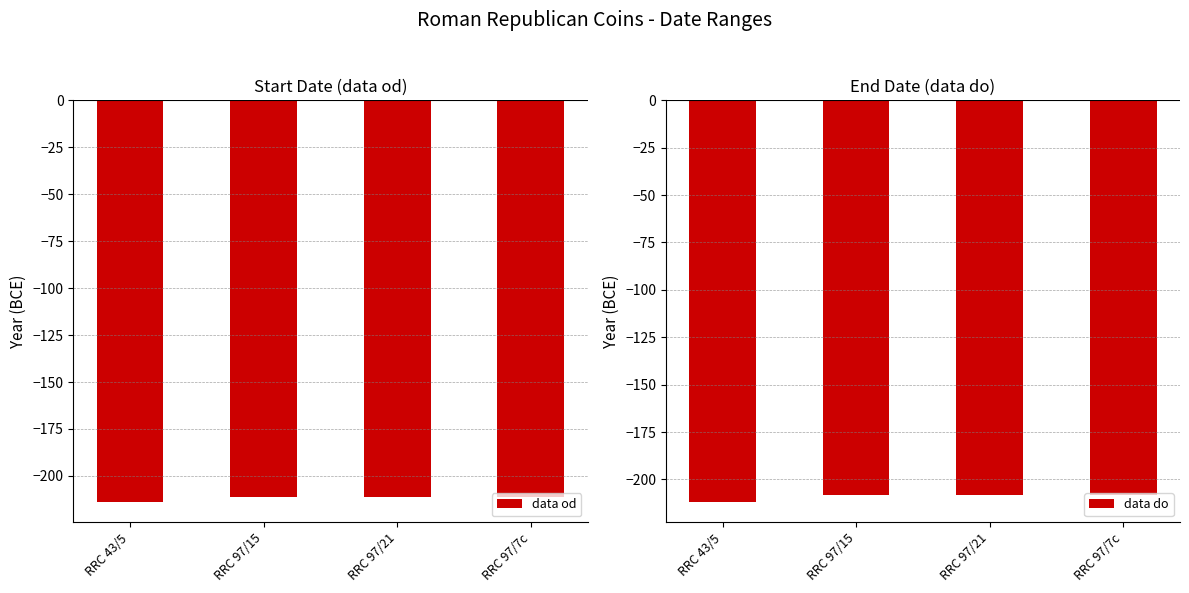

What is the label of the 3rd bar from the right?

RRC 97/15